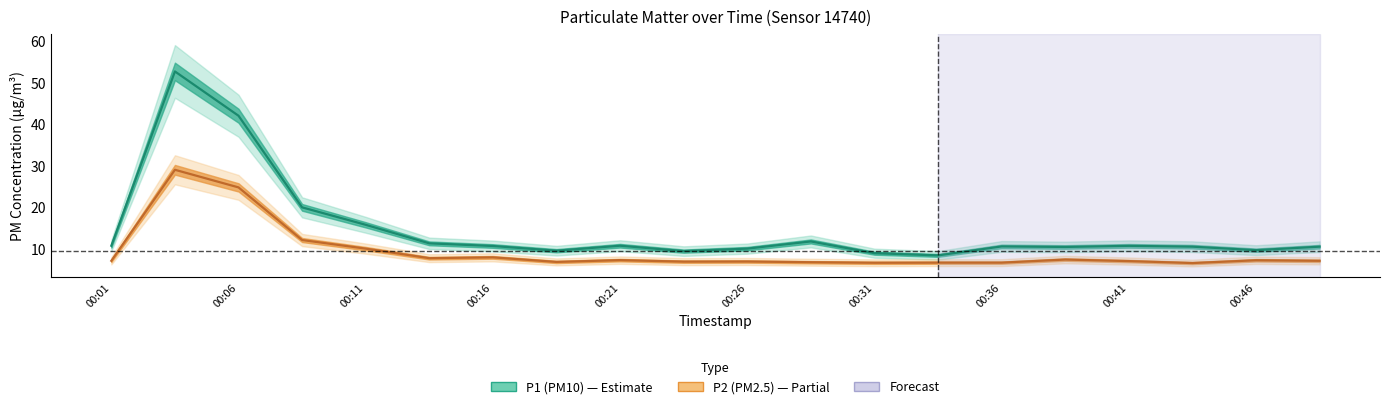

The value of P1 at 00:09 is 20.1. True or false?

True